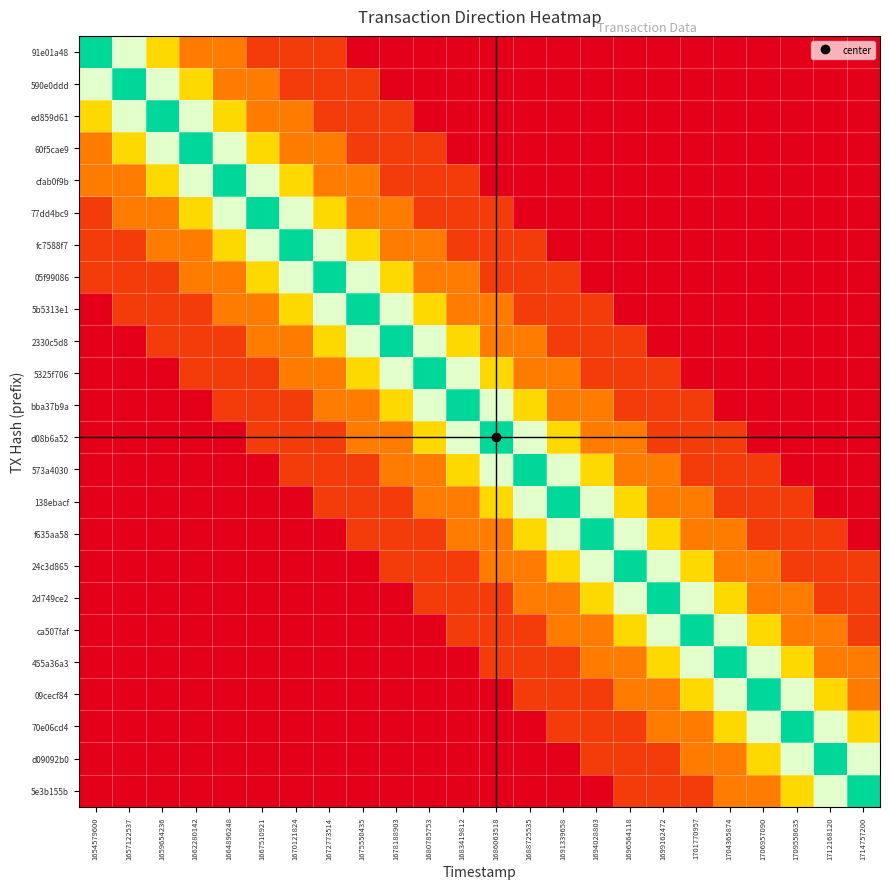

At 1675550435, list the series in order from largest to smallest.

5b5313e1, 05f99086, 2330c5d8, fc7588f7, 5325f706, cfab0f9b, 77dd4bc9, bba37b9a, d08b6a52, 590e0ddd, ed859d61, 60f5cae9, 573a4030, 138ebacf, f635aa58, 91e01a48, 24c3d865, 2d749ce2, ca507faf, 455a36a3, 09cecf84, 70e06cd4, d09092b0, 5e3b155b